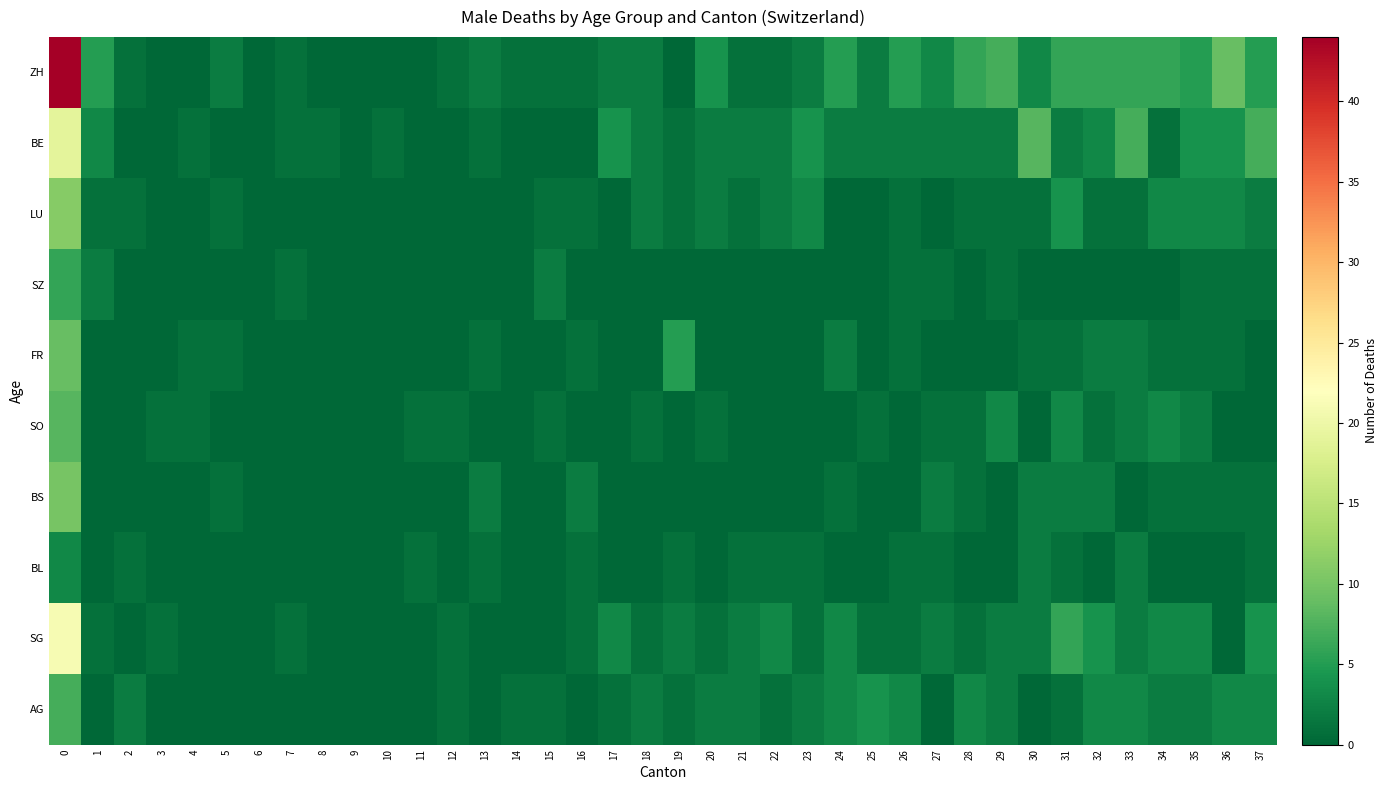

What is the difference between the highest and lowest values at 4?

1